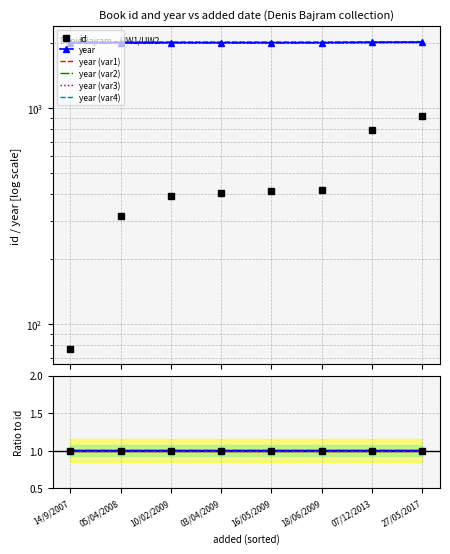

Count the year values in the range 2006 to 2013.

7